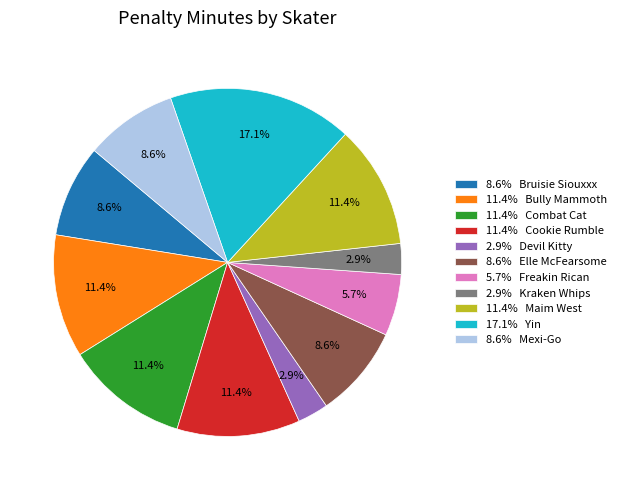

Which has a higher value, 2.9% Devil Kitty or 11.4% Cookie Rumble?

11.4% Cookie Rumble